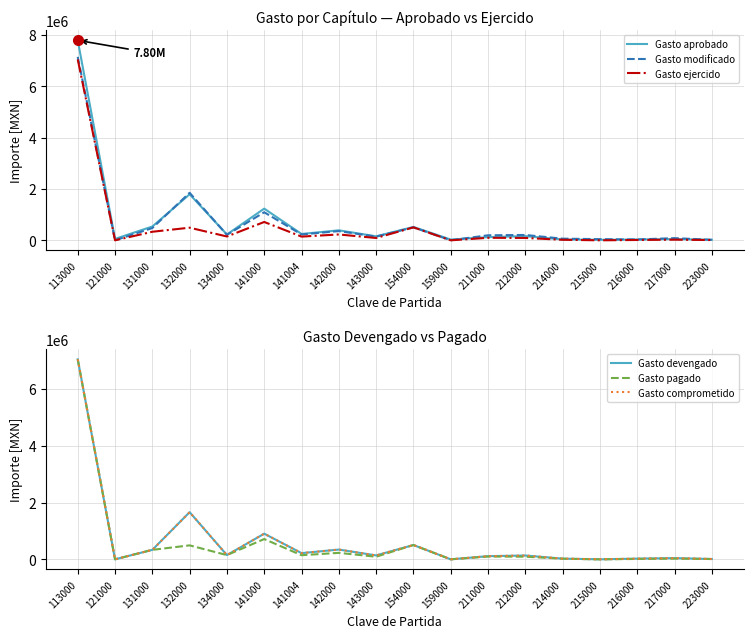

Where is the first local maximum for Gasto ejercido?

132000